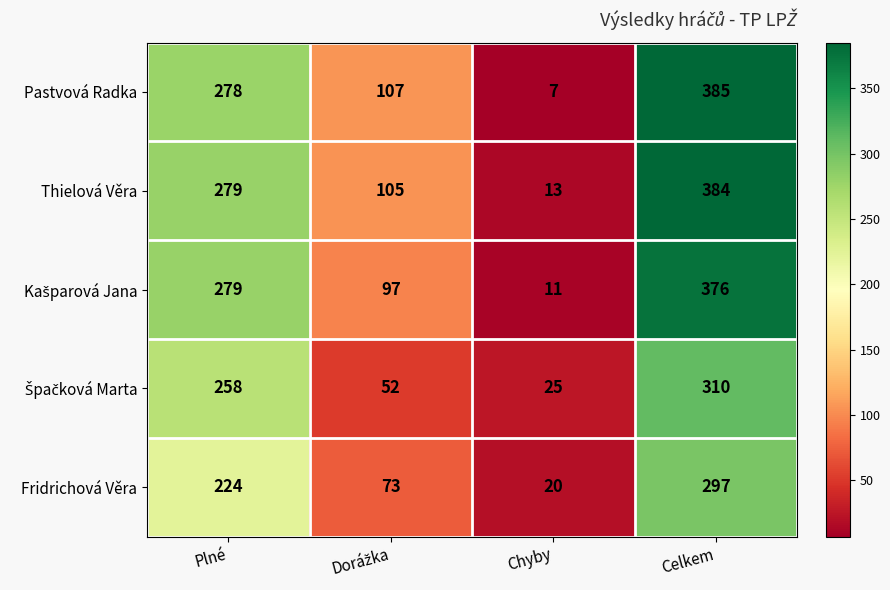

What is the difference between the second highest and minimum values in the Pastvová Radka series?

271